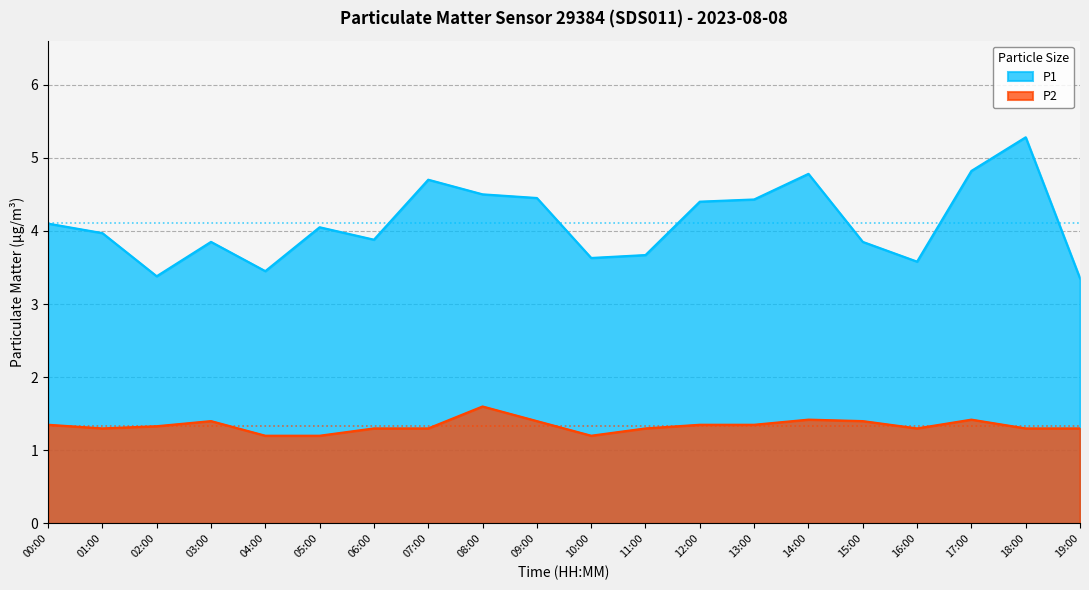

True or false: P2 has a value of 1.4 at 15:00.

True